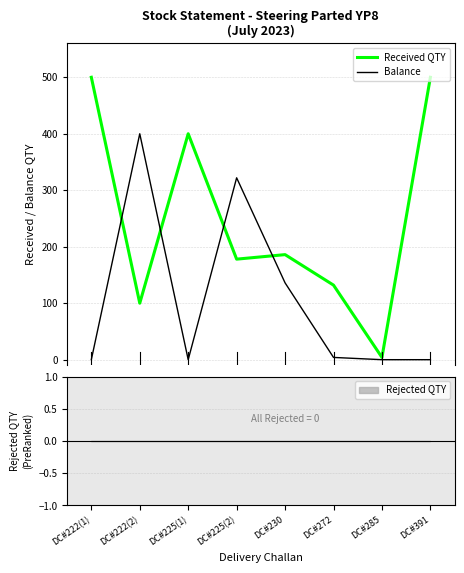

How many values in the Received QTY series are below 186?

4